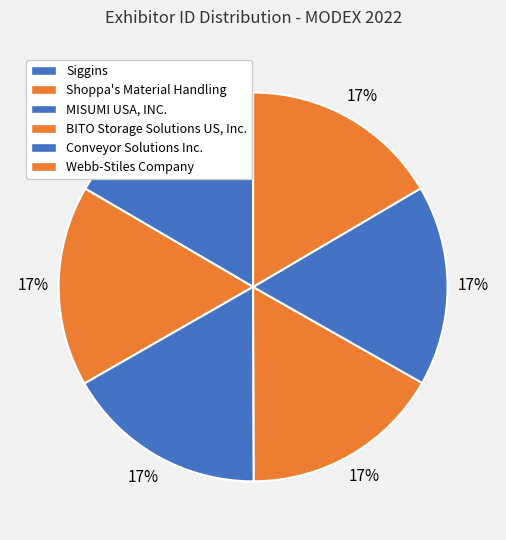

Does Shoppa's Material Handling account for over 50% of the chart?

No